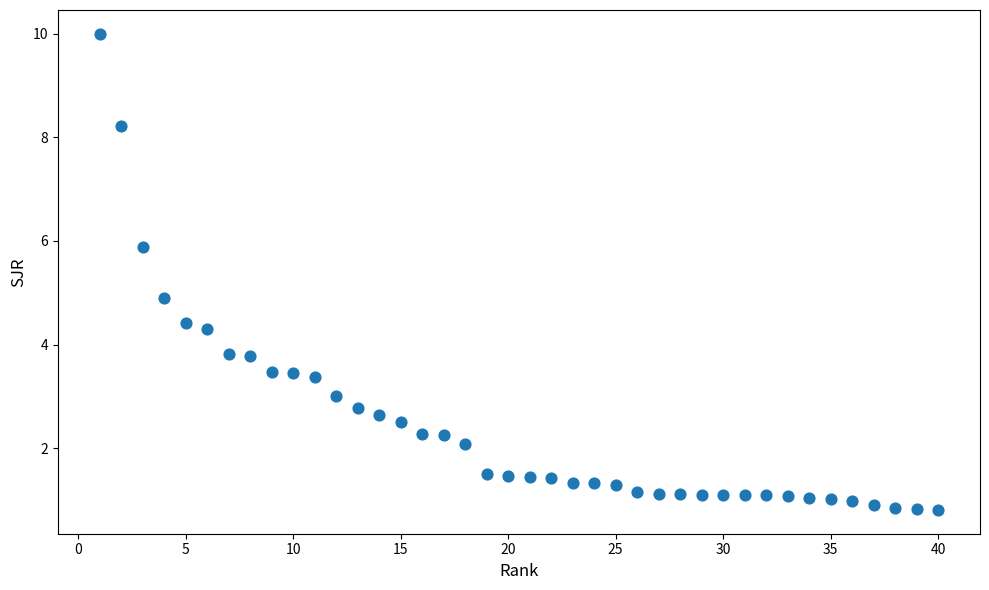

What is the range of Y values (max minus min)?

9.2